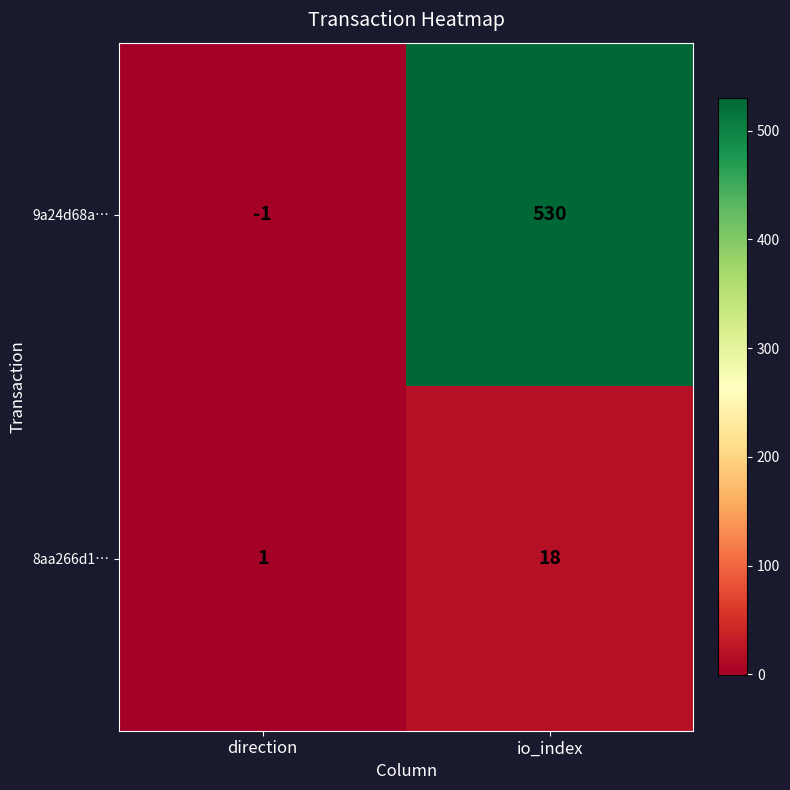

The value of 8aa266d1… at io_index is 18. True or false?

True